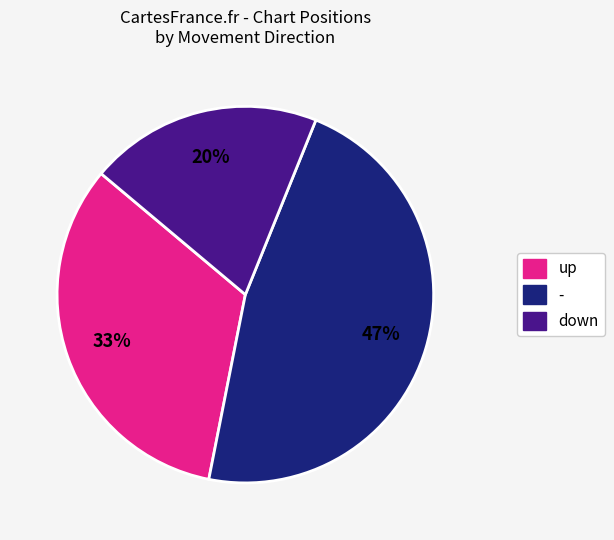

Is there a majority slice in this chart?

No